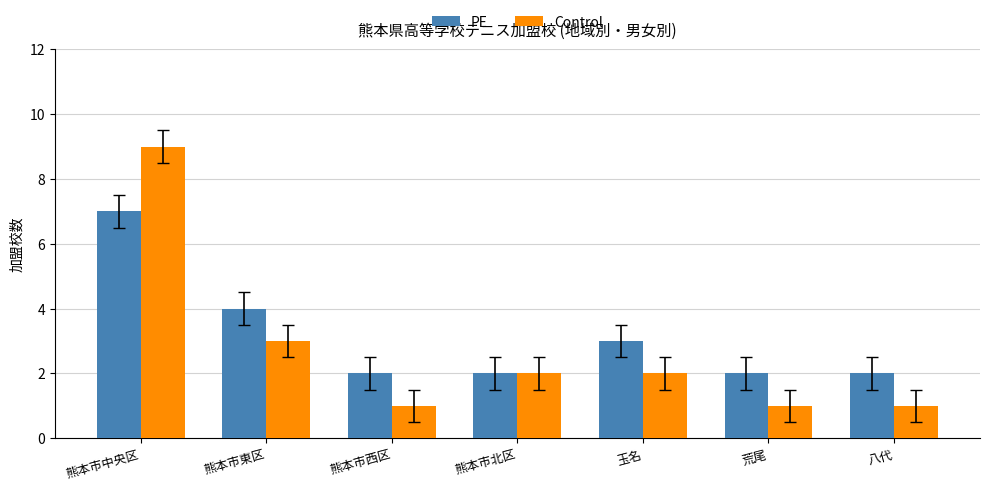

What is the total value across all series at 熊本市東区?

7